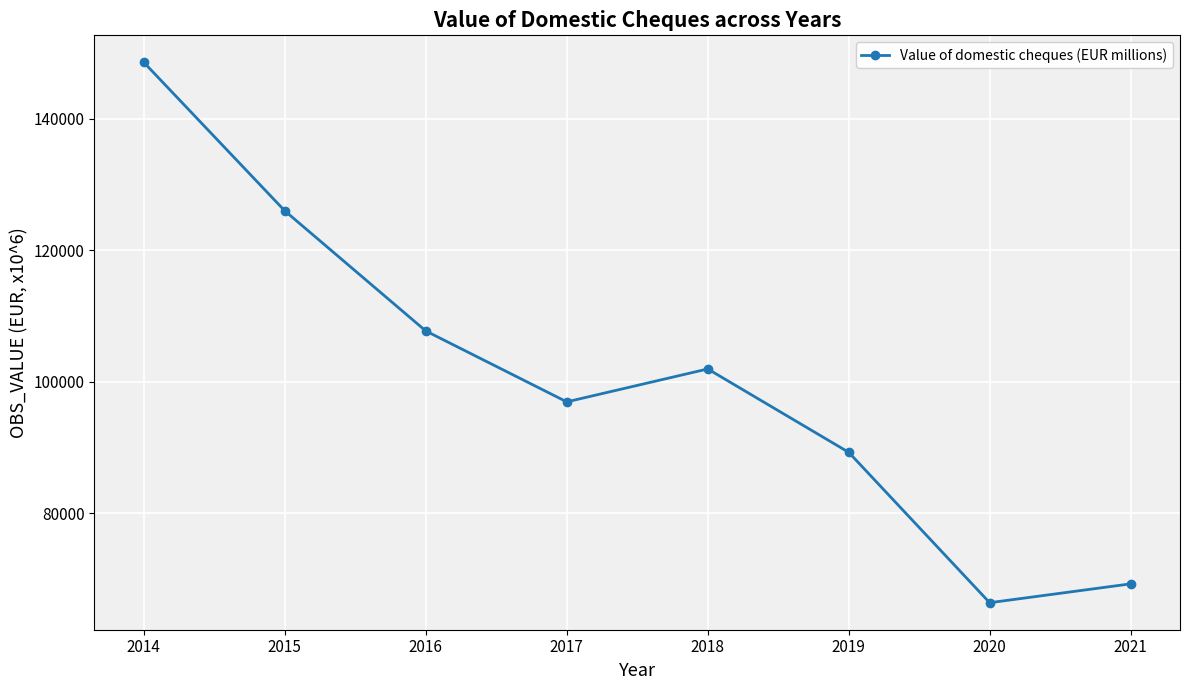

What is the value of the 8th point from the left?

69231.9